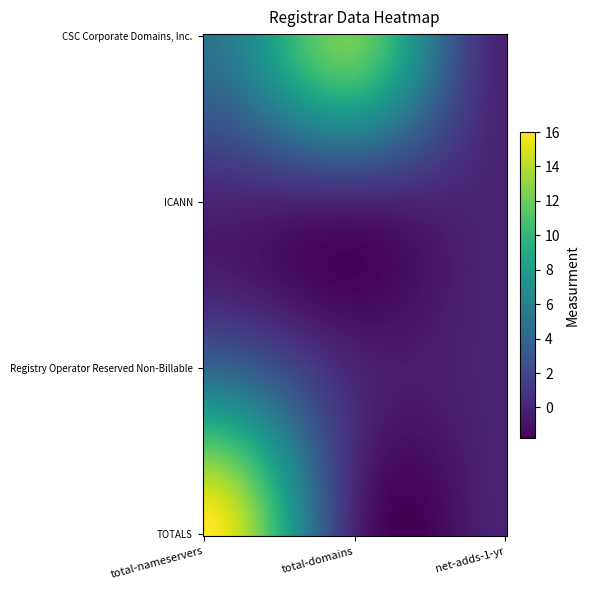

Where is Registry Operator Reserved Non-Billable nearest to the value 2?

total-nameservers